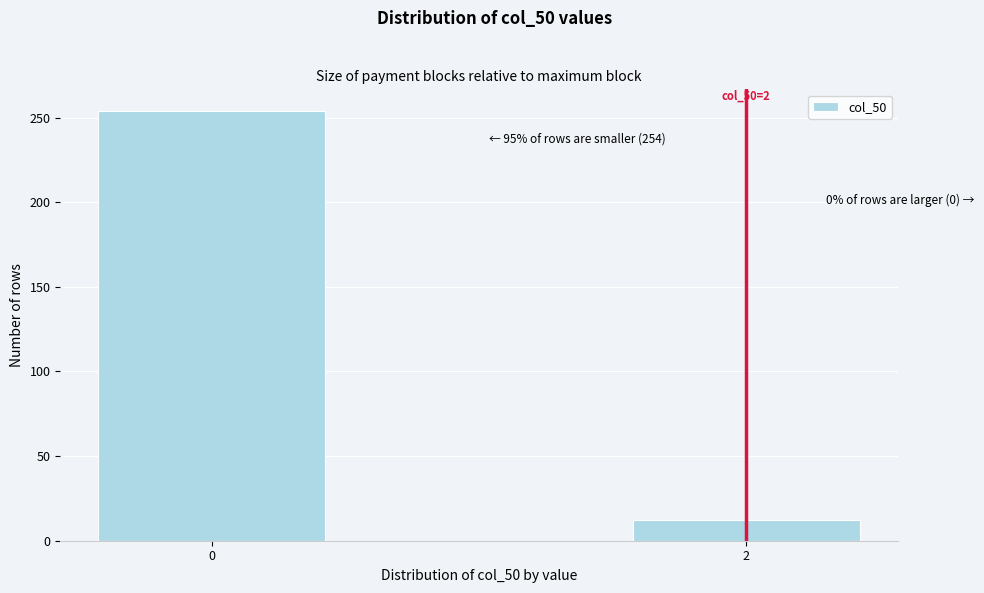

Reading right to left, extract all data points from this chart.

12	254